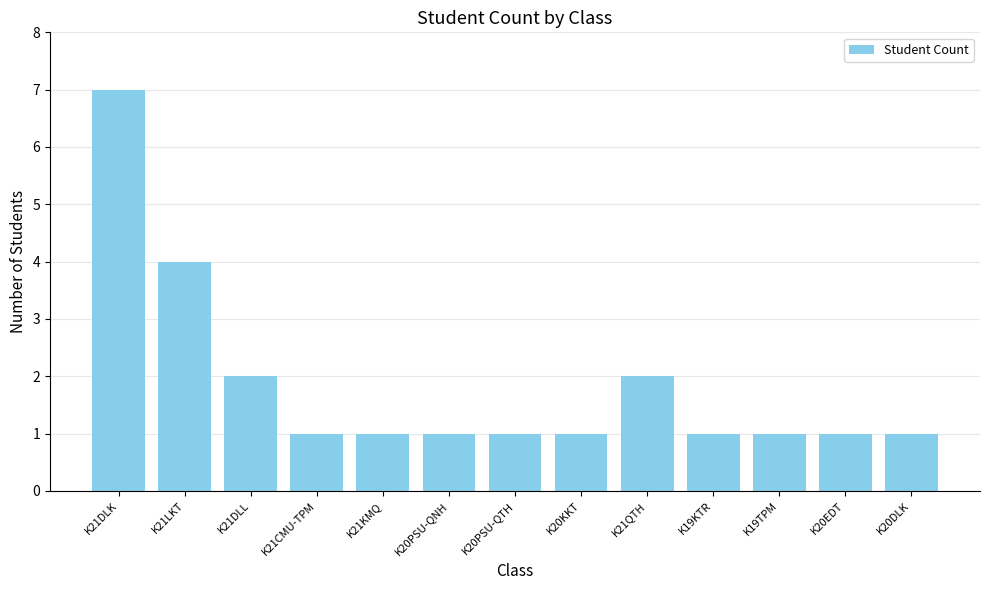

What is the difference between the maximum and minimum values?

6